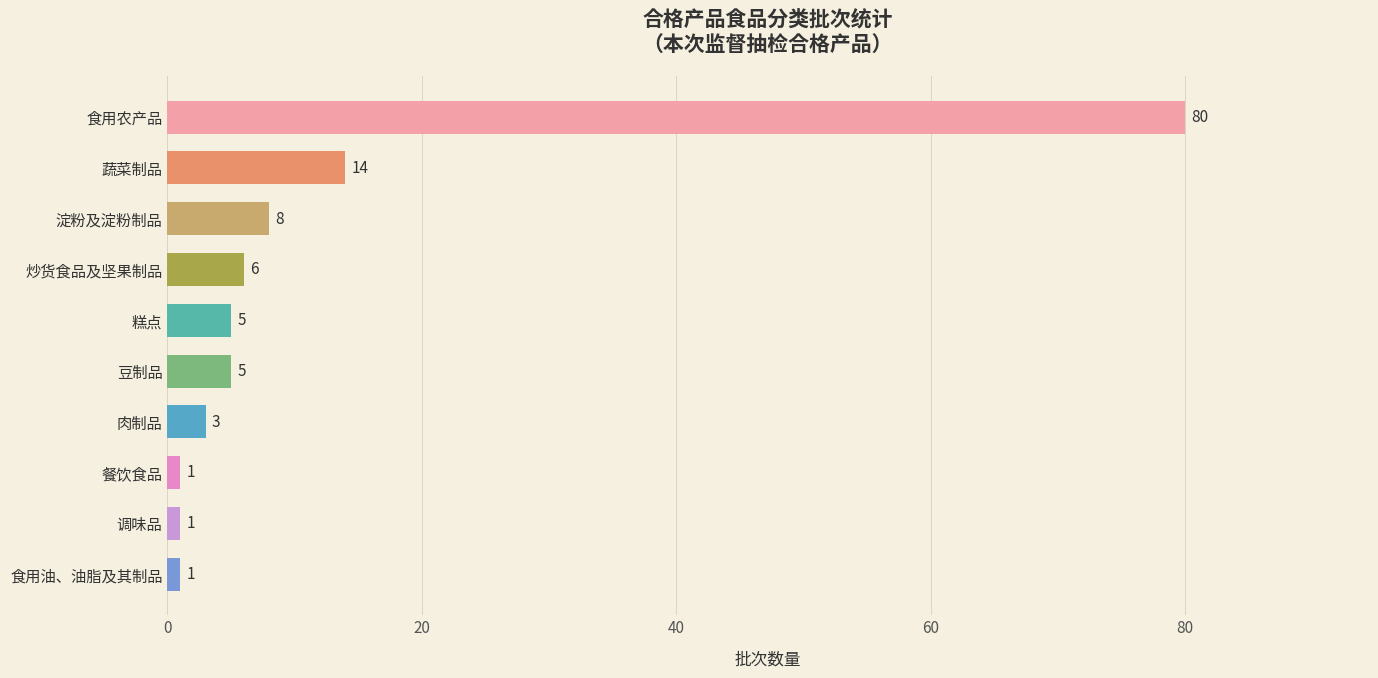

Which category has the highest value across all series?

食用农产品